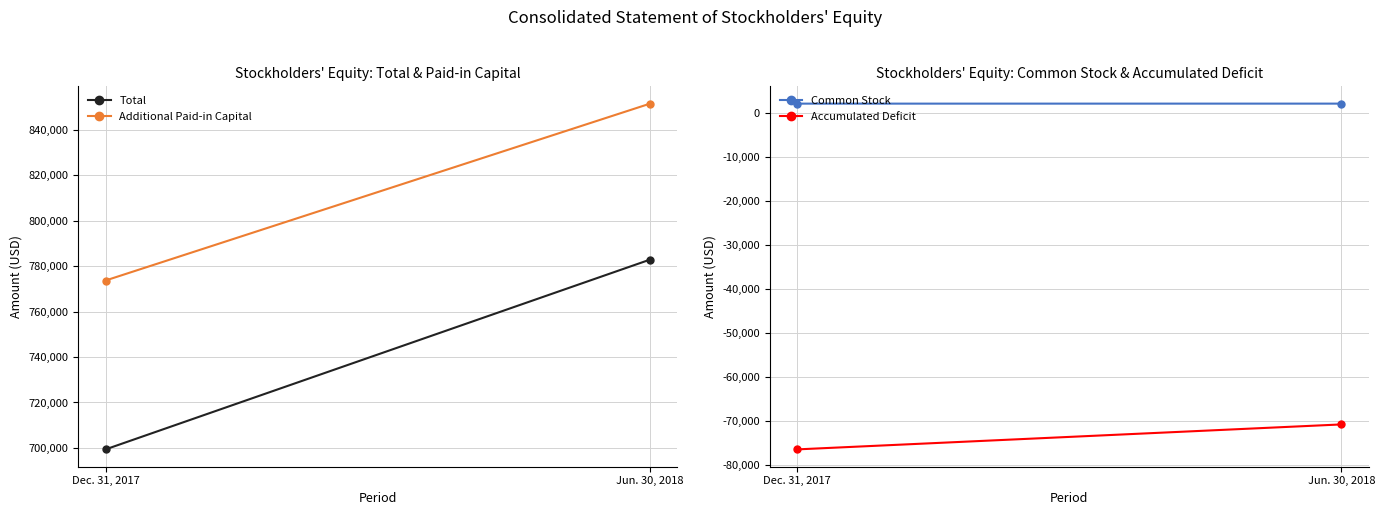

Reading left to right, extract all data points from this chart.

Total: Dec. 31, 2017=699345	Jun. 30, 2018=782881
Additional Paid-in Capital: Dec. 31, 2017=773674	Jun. 30, 2018=851529
Common Stock: Dec. 31, 2017=2129	Jun. 30, 2018=2132
Accumulated Deficit: Dec. 31, 2017=-76458	Jun. 30, 2018=-70780